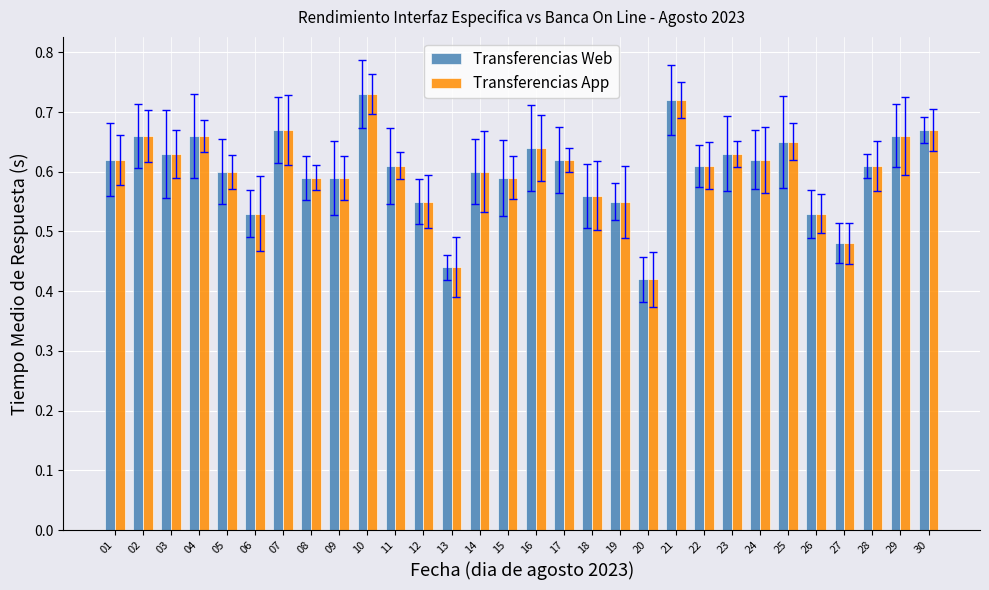

Between 10 and 29, which is larger?

10